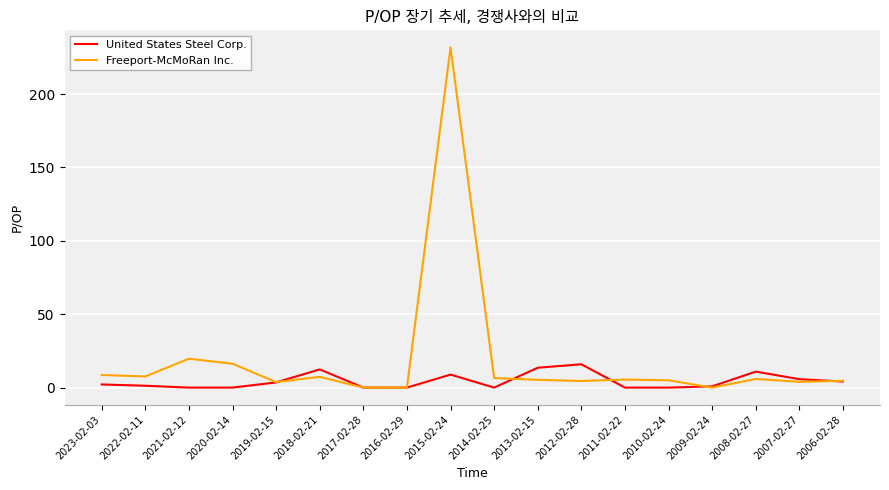

Is the value of Freeport-McMoRan Inc. at 2012-02-28 greater than the value of United States Steel Corp. at 2017-02-28?

Yes